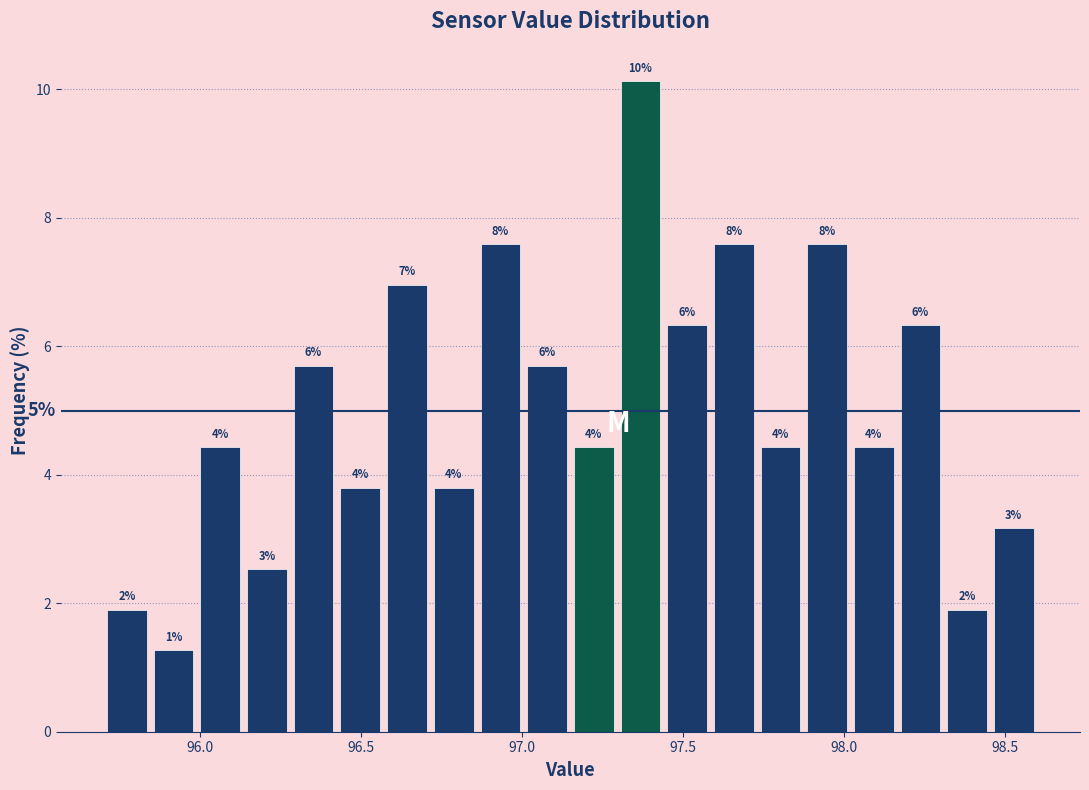

Around what value on the x-axis is the tallest bar? Give the approximate position of its centre, as read against the axis.

97.35